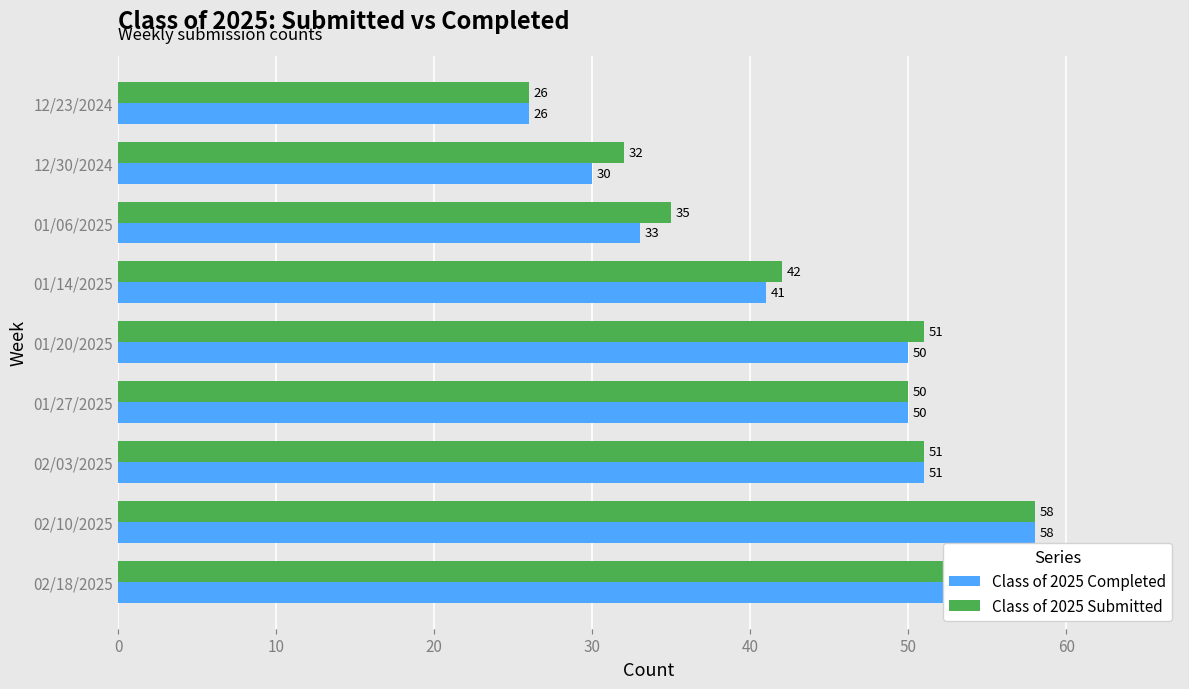

Which has a higher value, 12/23/2024 or 12/30/2024?

12/30/2024